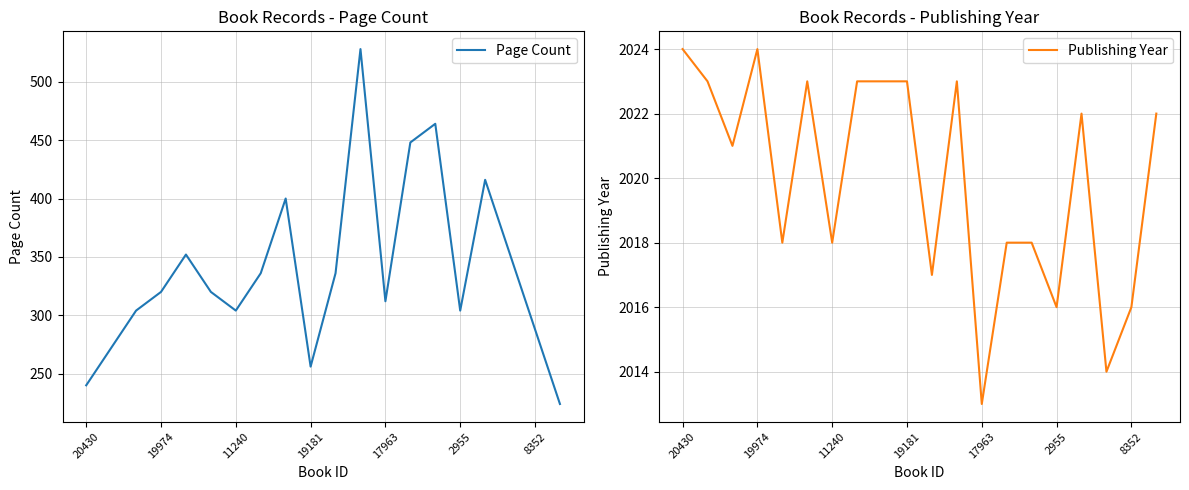

What position from the left is 17963?

13